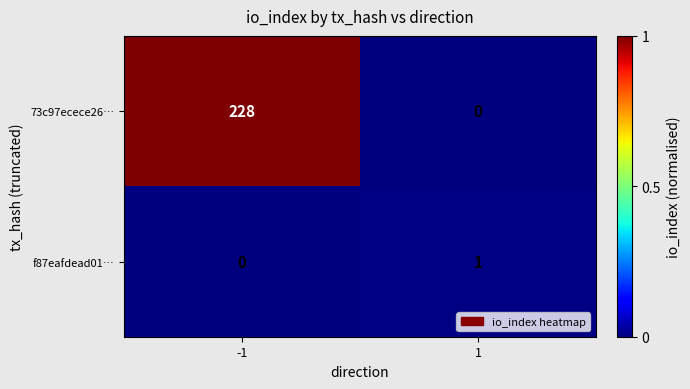

How many data points does each series have?

2